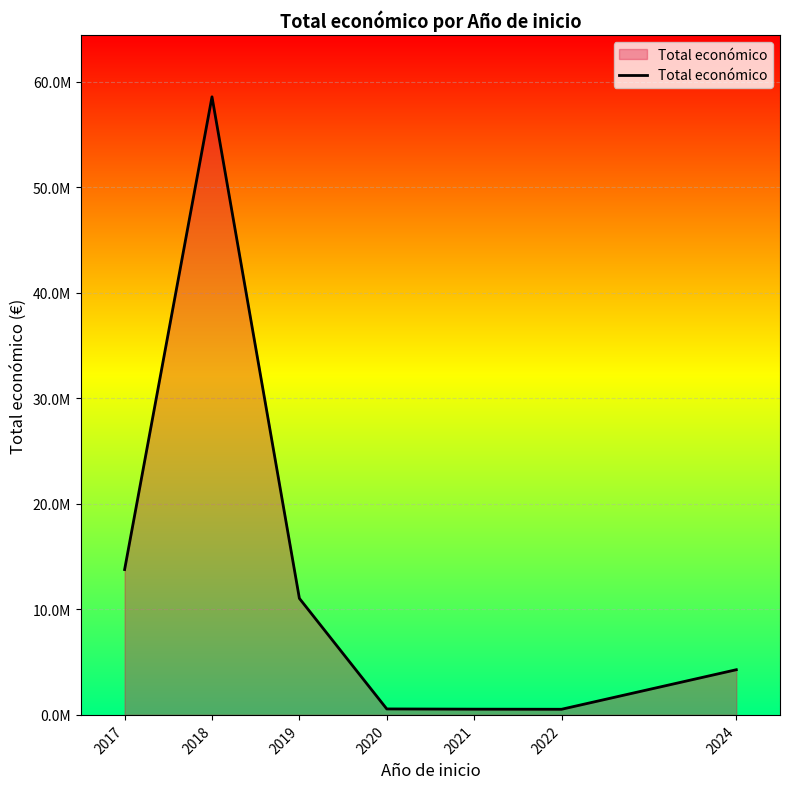

How many interior local peaks (higher than both neighbors) does the data have?

1